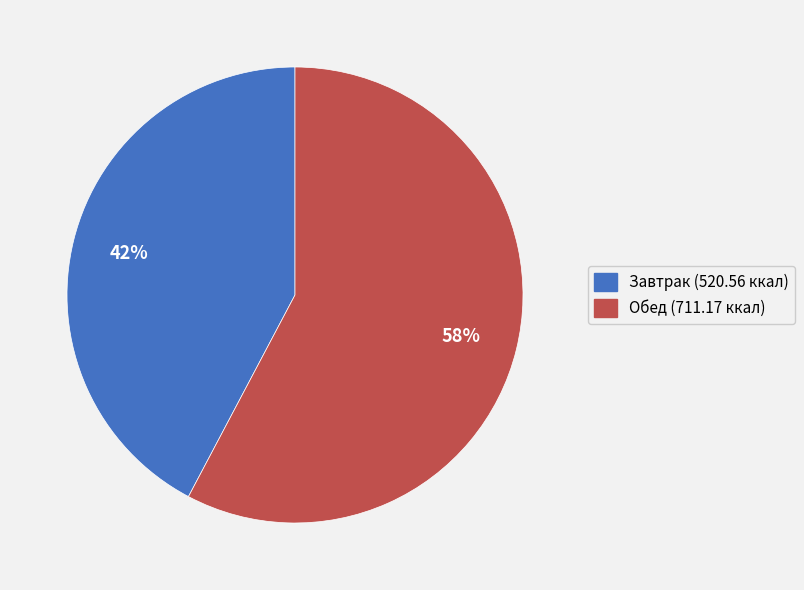

To the nearest percent, what portion does Обед represent?

58%